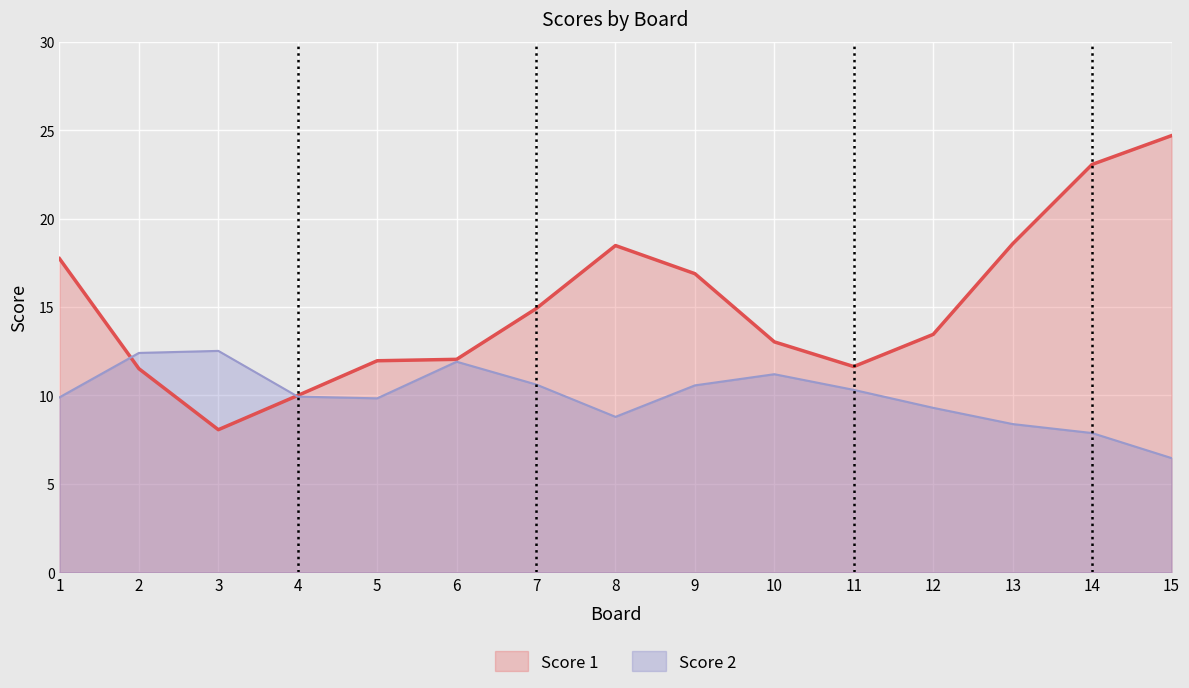

What are all the series names shown in the legend?

Score 1, Score 2